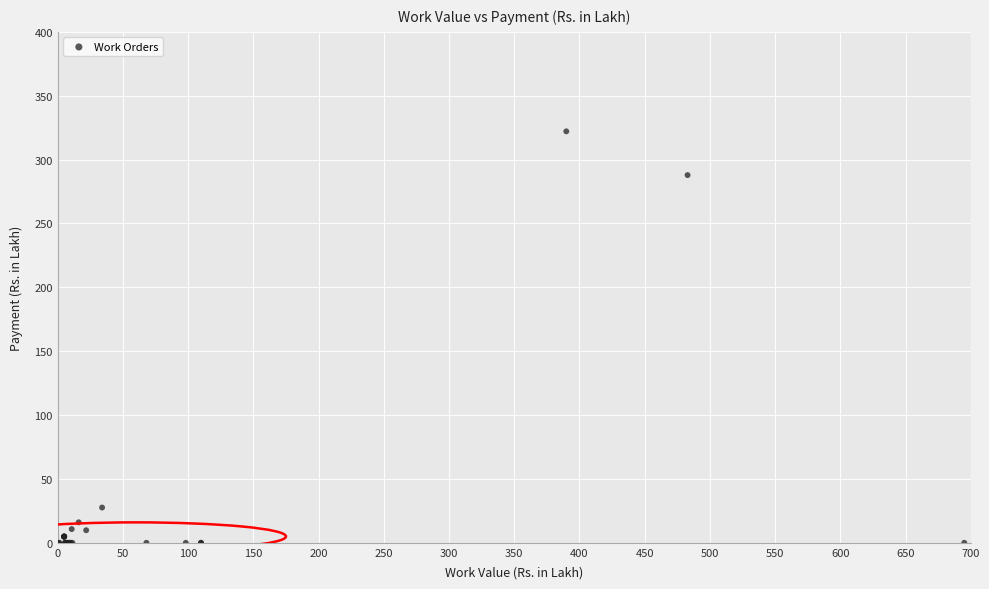

What Y value in the scatter plot is closest to 161?

287.9